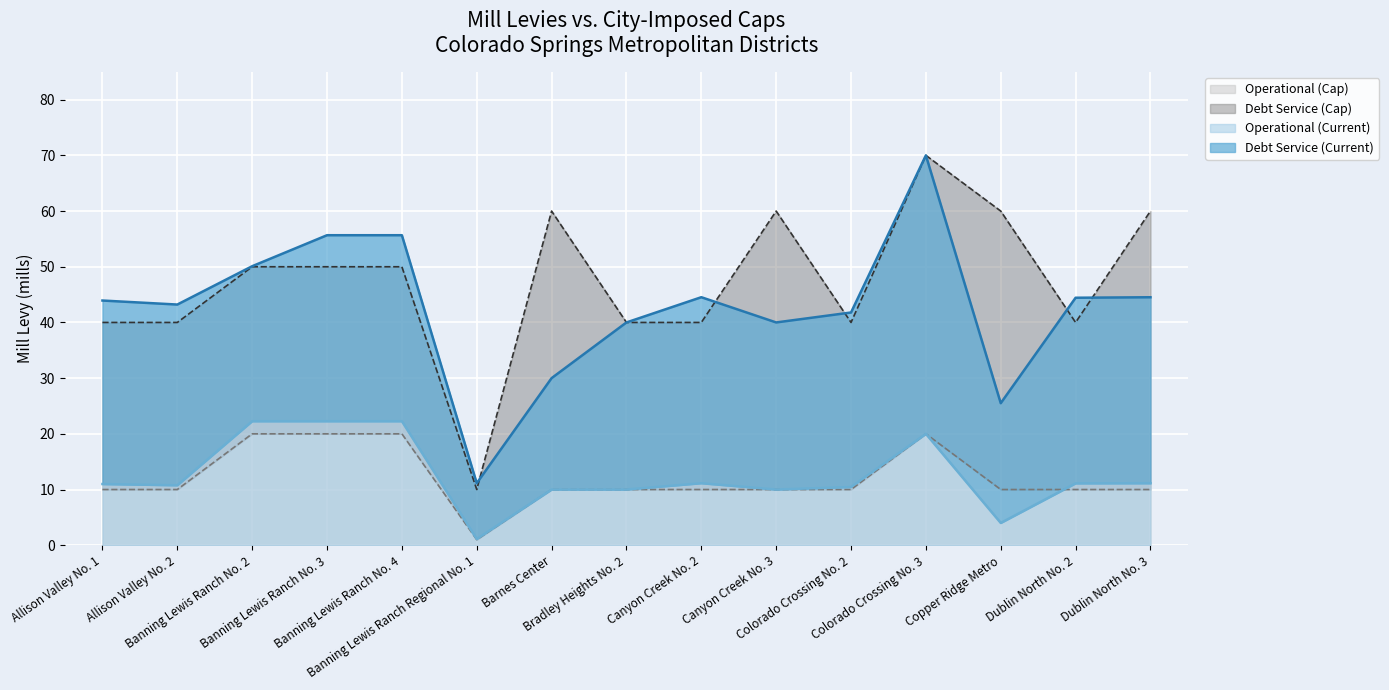

How many times do Operational (Cap) and Operational (Current) cross each other?

1